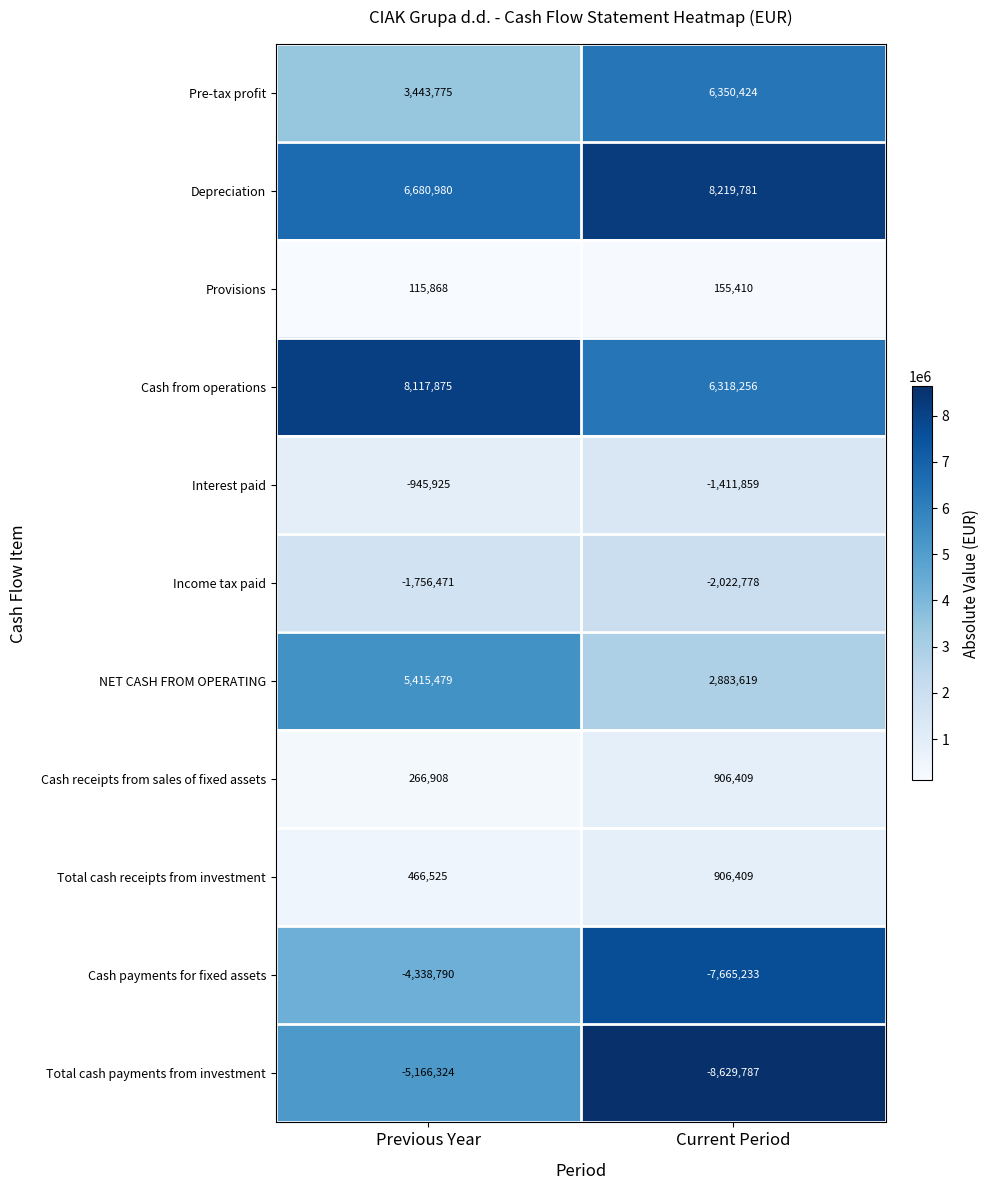

Between Previous Year and Current Period, which series saw the biggest shift?

Total cash payments from investment